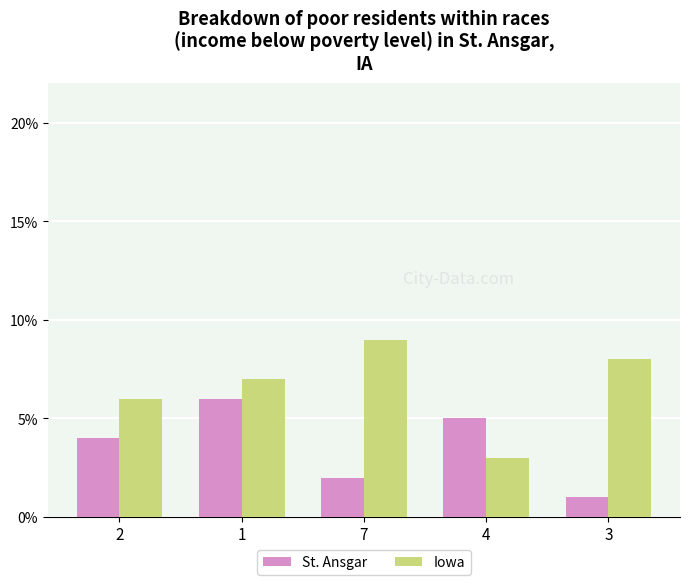

How many distinct data groups are displayed?

2